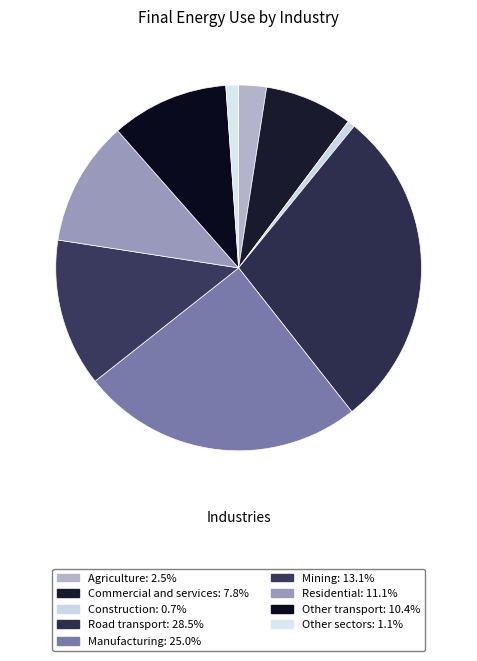

Do Commercial and services and Road transport together represent more than half of the pie?

No